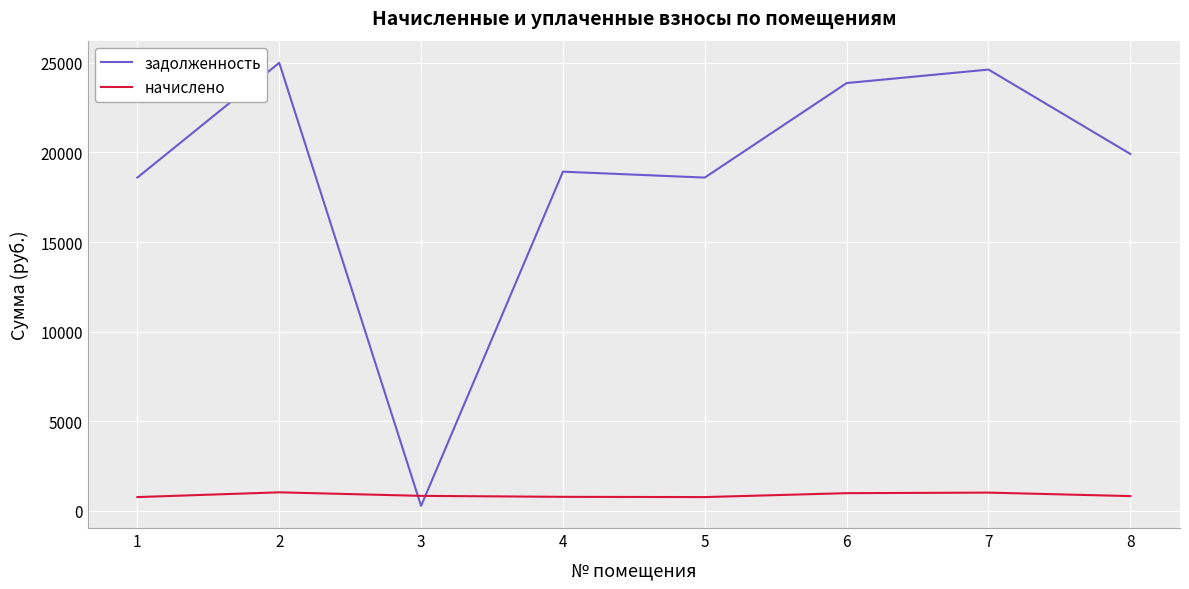

Which series has the largest total across all categories?

задолженность